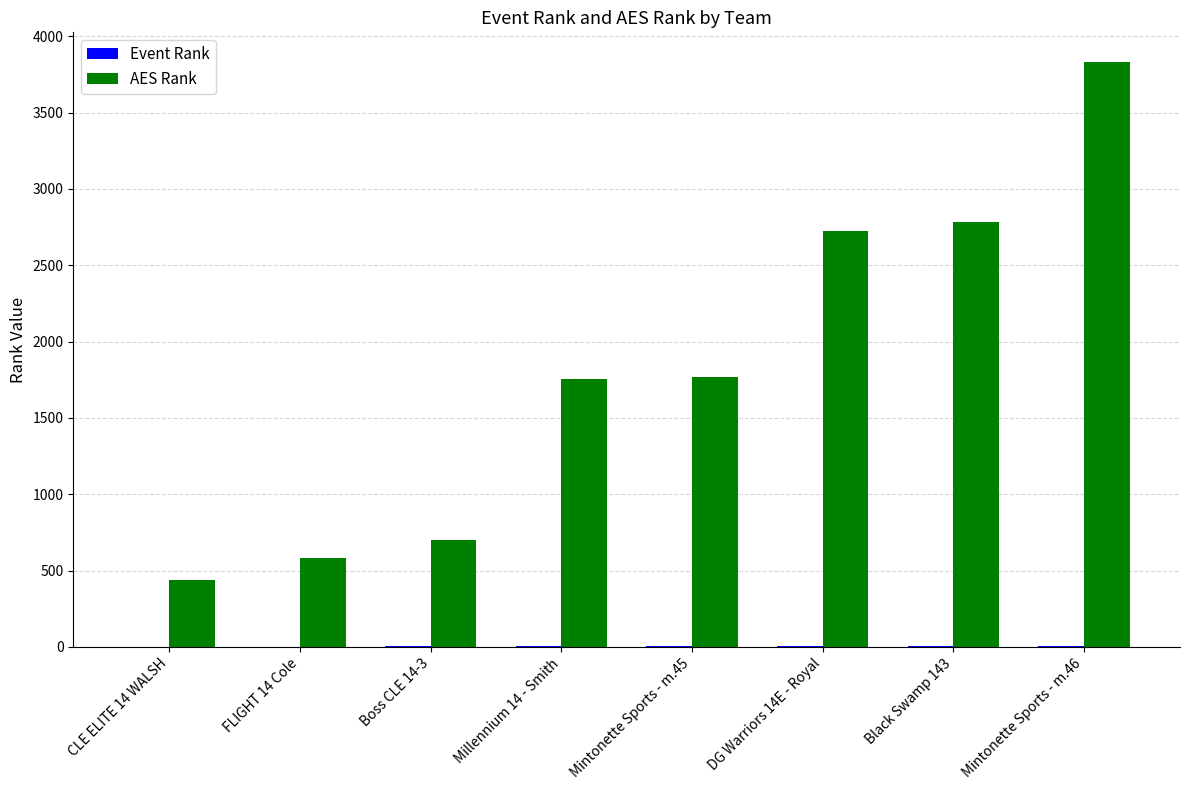

True or false: AES Rank has a value of 3775 at Black Swamp 143.

False